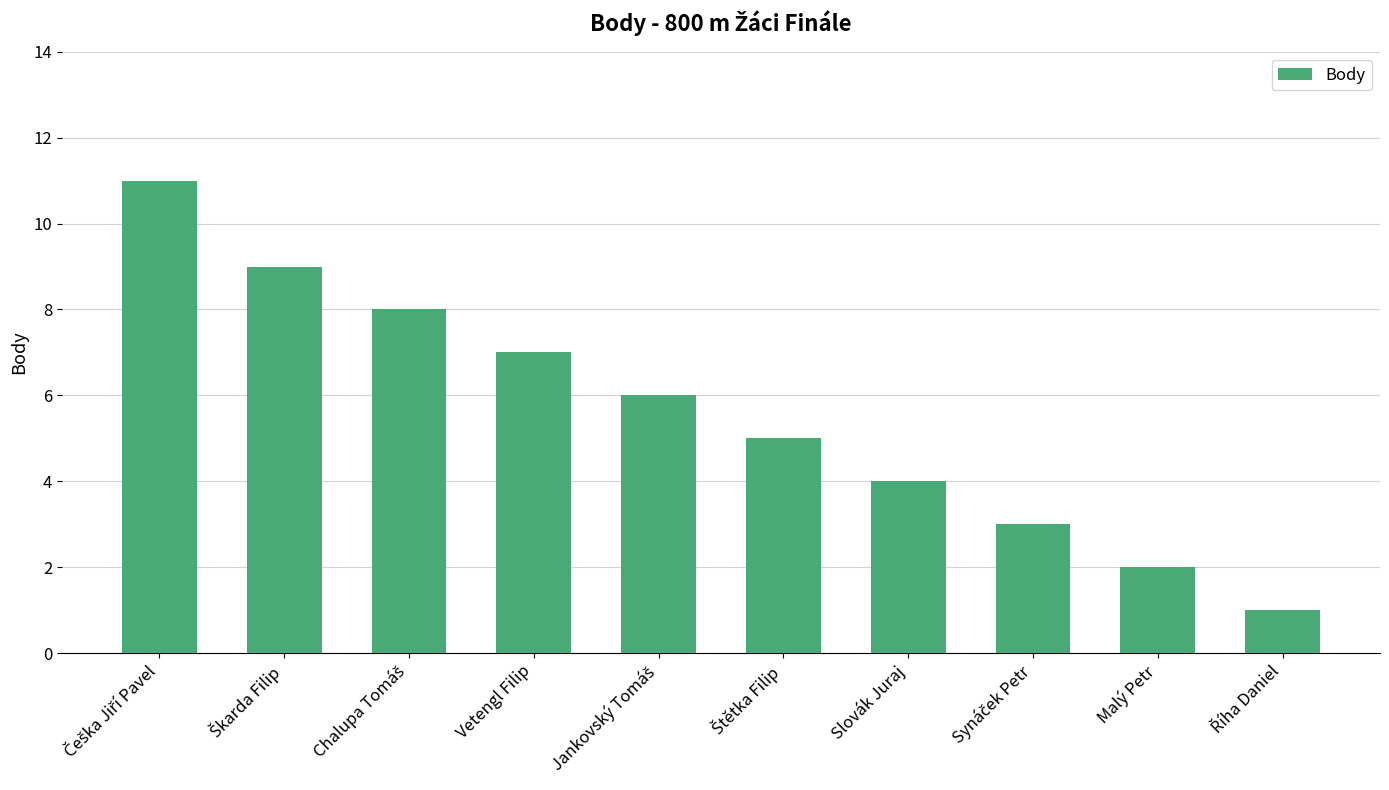

Is it true that the value at Malý Petr is 3?

False